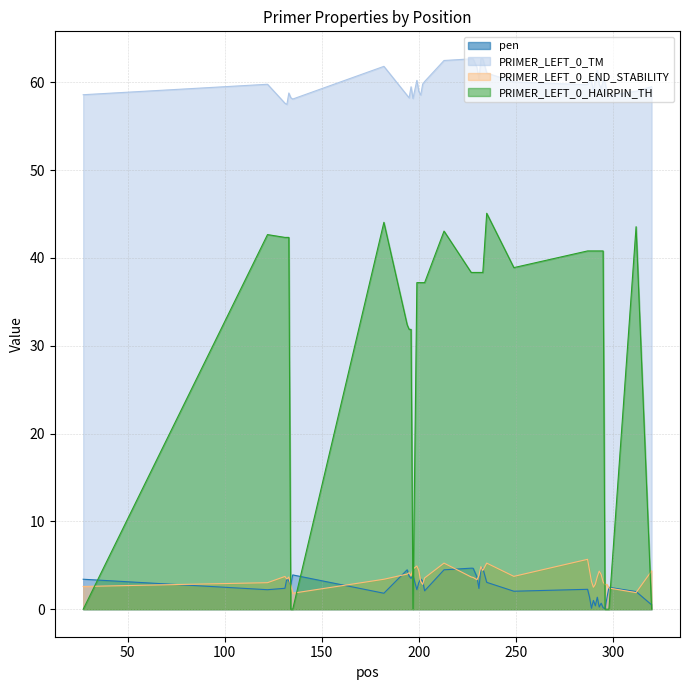

What is the highest value of the PRIMER_LEFT_0_HAIRPIN_TH series?

45.1